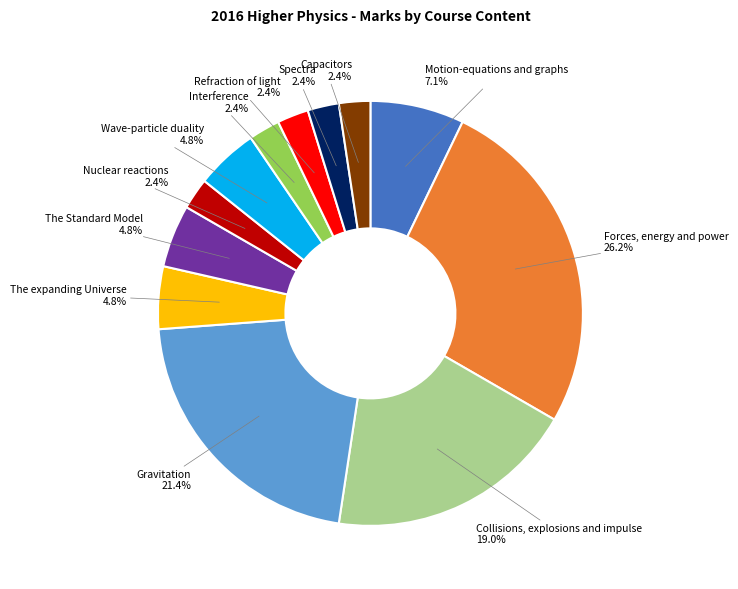

Is there any slice that represents more than half of the pie?

No